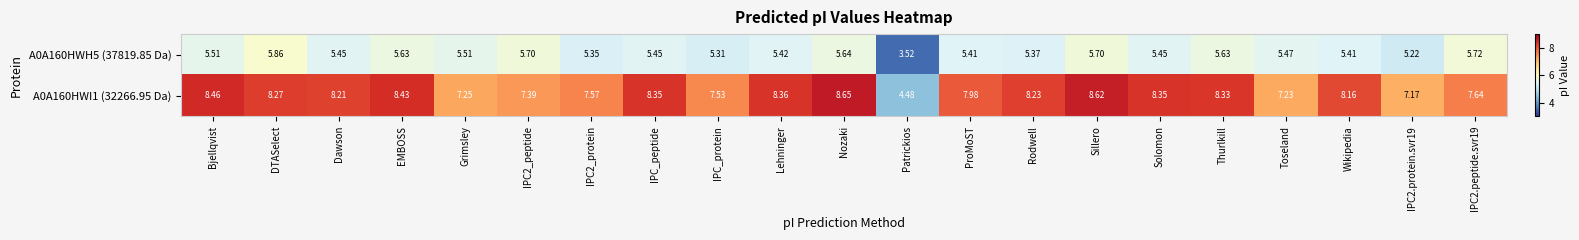

Which category has the highest value across all series?

Nozaki